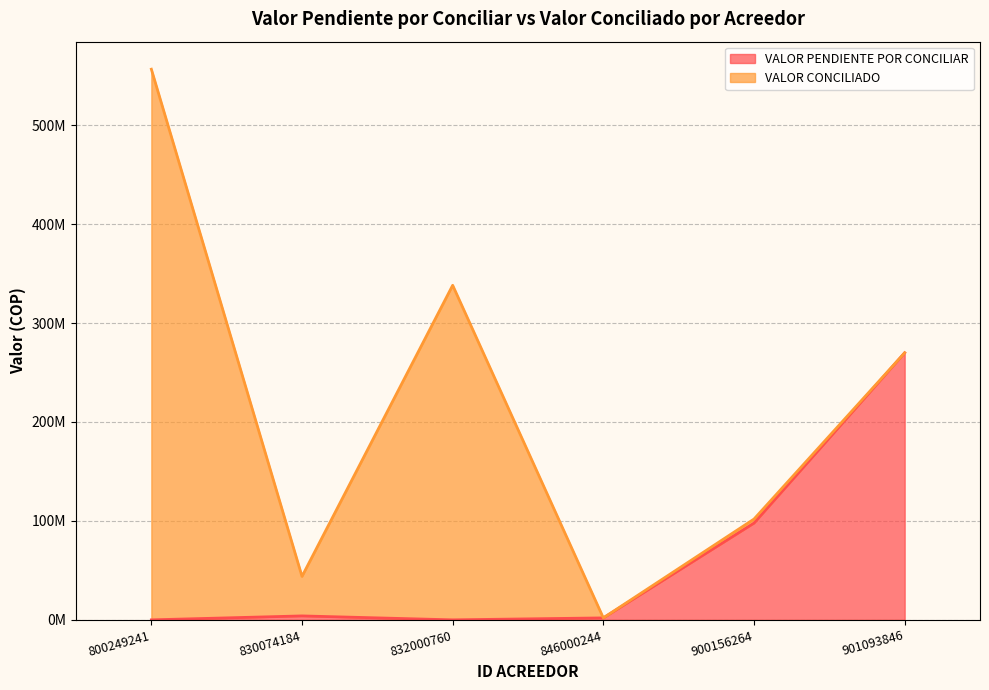

What value does the data have at 901093846?

269951177